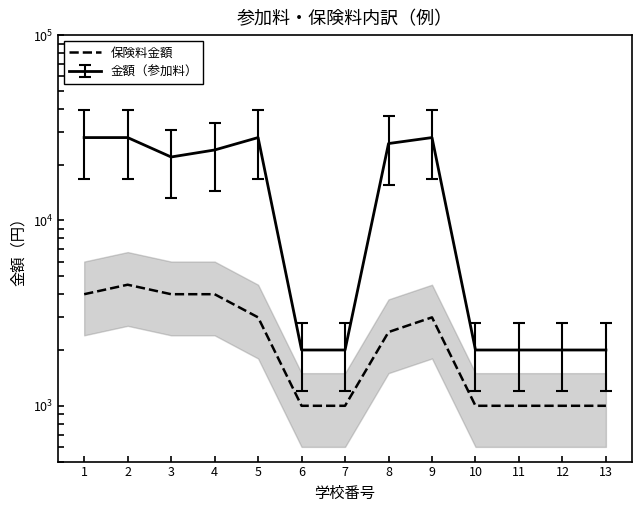

Reading left to right, what are all the values shown in this chart?

1=4000	2=4500	3=4000	4=4000	5=3000	6=1000	7=1000	8=2500	9=3000	10=1000	11=1000	12=1000	13=1000